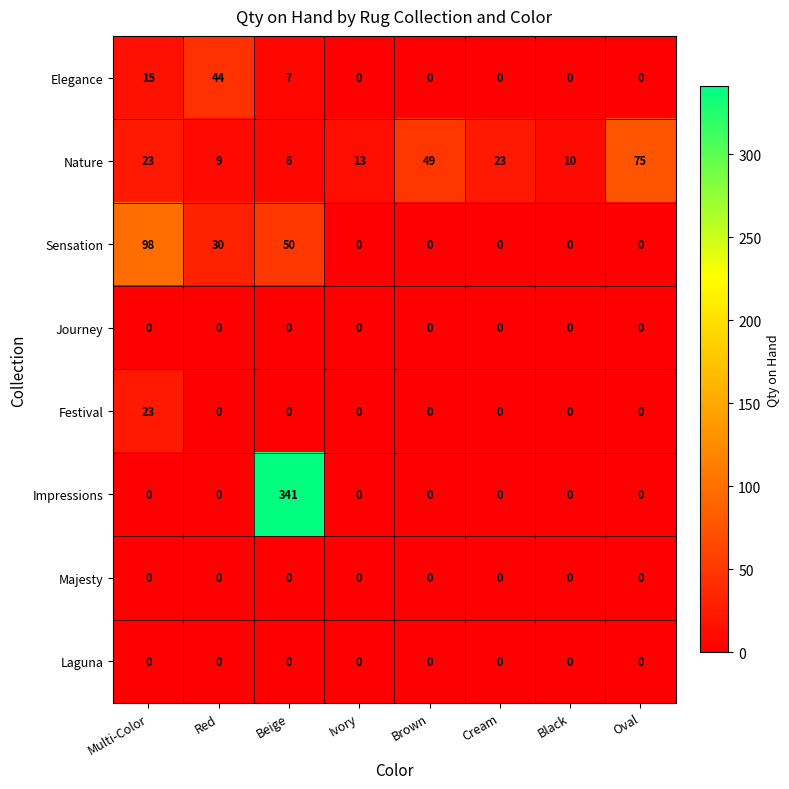

What is the greatest value displayed?

341